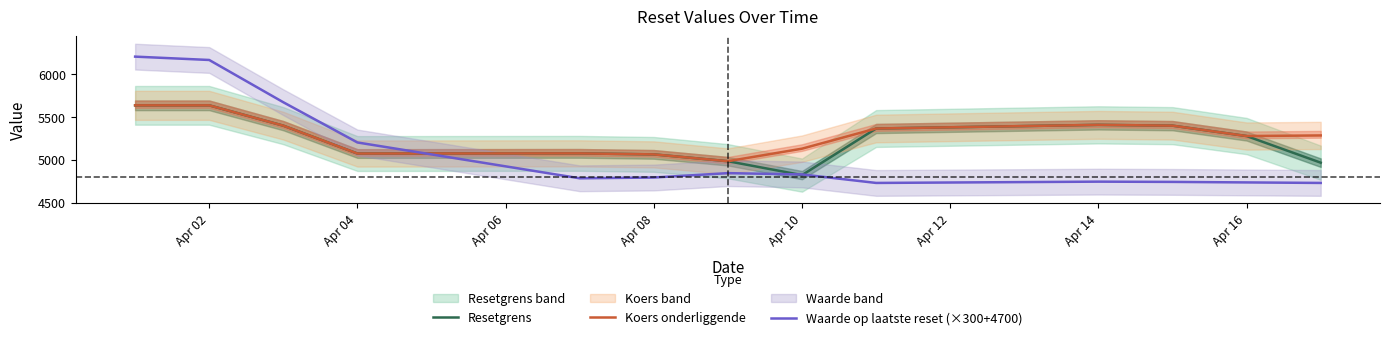

What is the difference between the second highest and minimum values in the Resetgrens series?

812.0